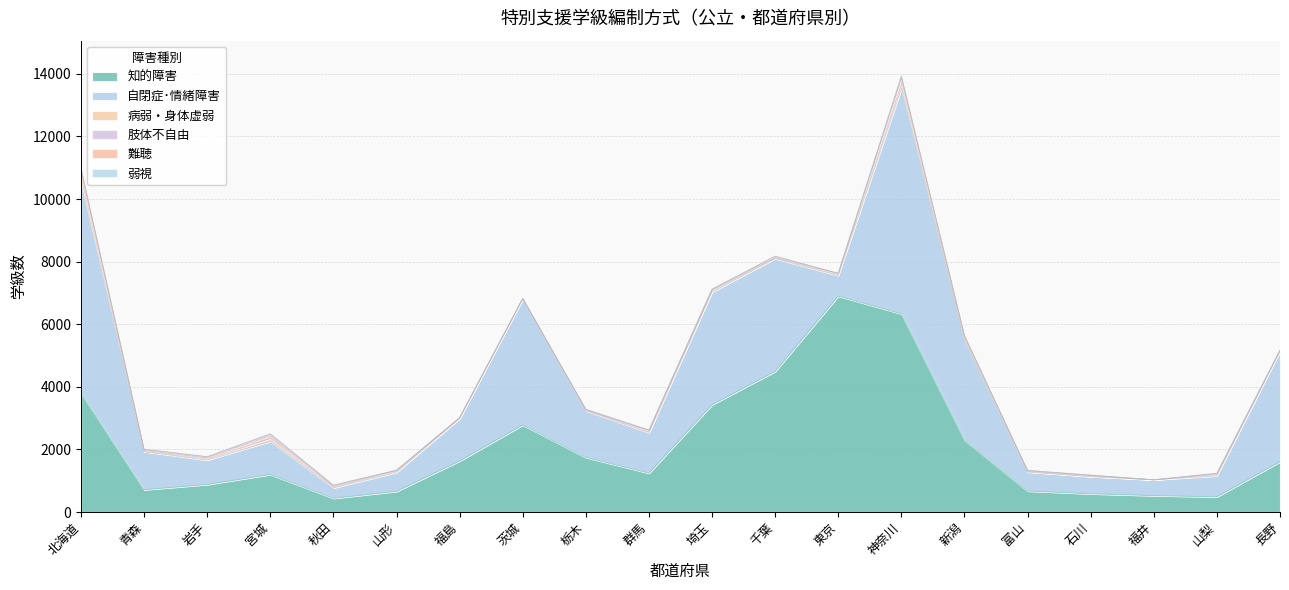

How many lines are shown in the chart?

6